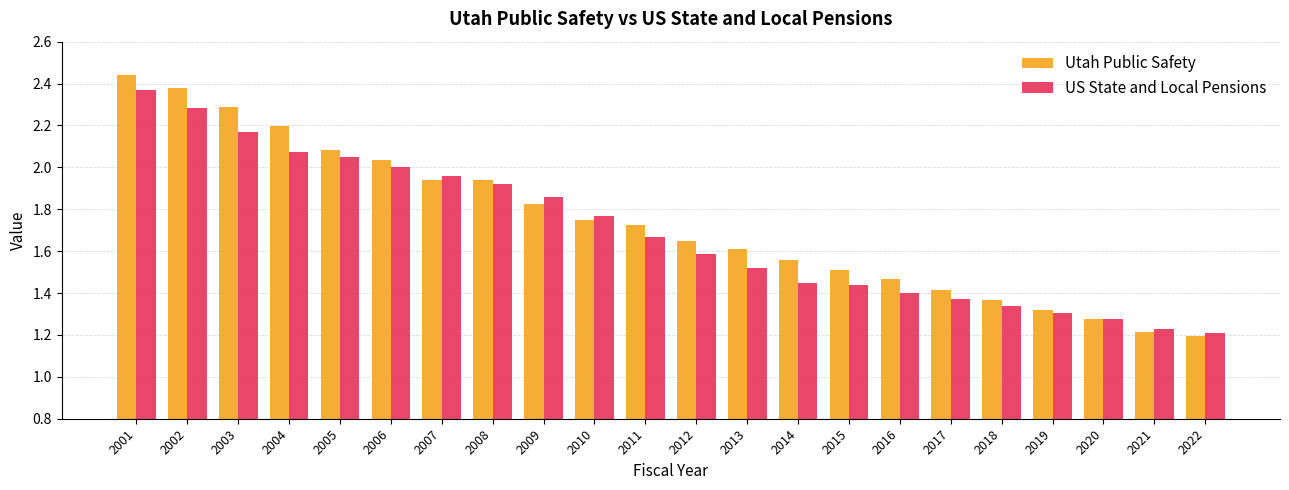

At which label does US State and Local Pensions reach its minimum?

2022